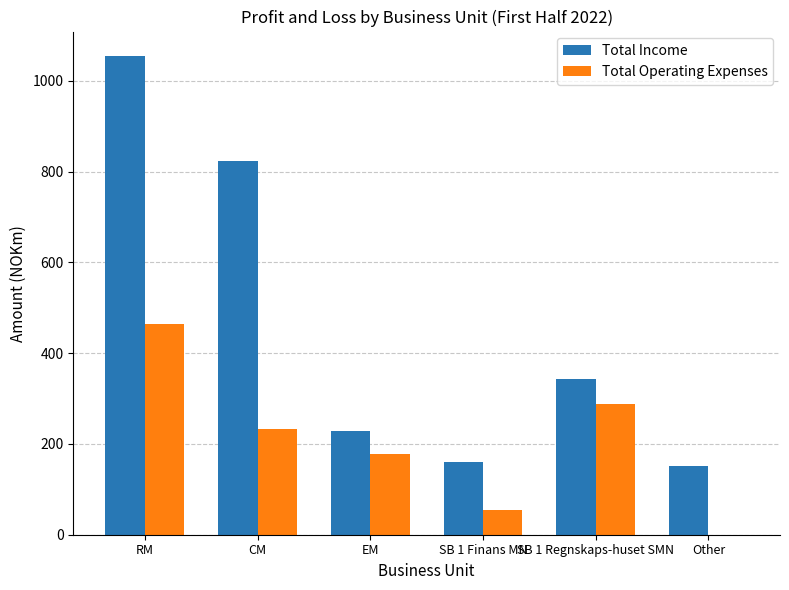

At which label does Total Operating Expenses first exceed 234?

RM